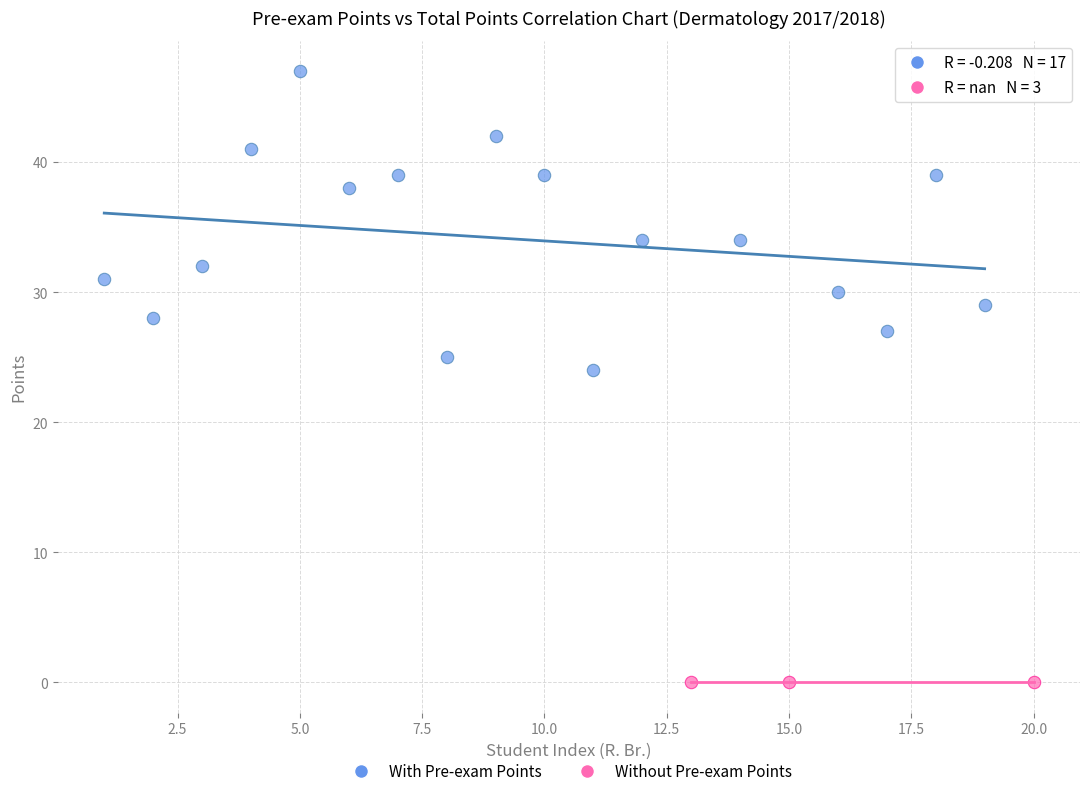

Which series contains the highest Y value?

With Pre-exam Points